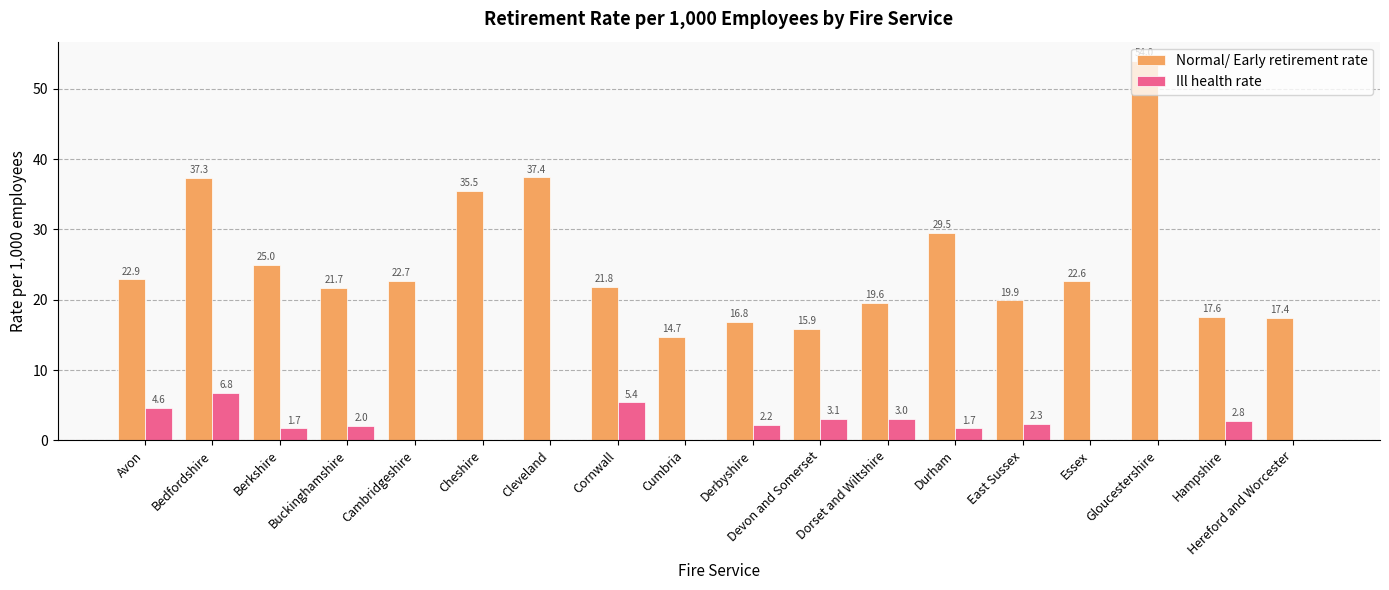

At which category does the chart reach its peak across all series?

Gloucestershire